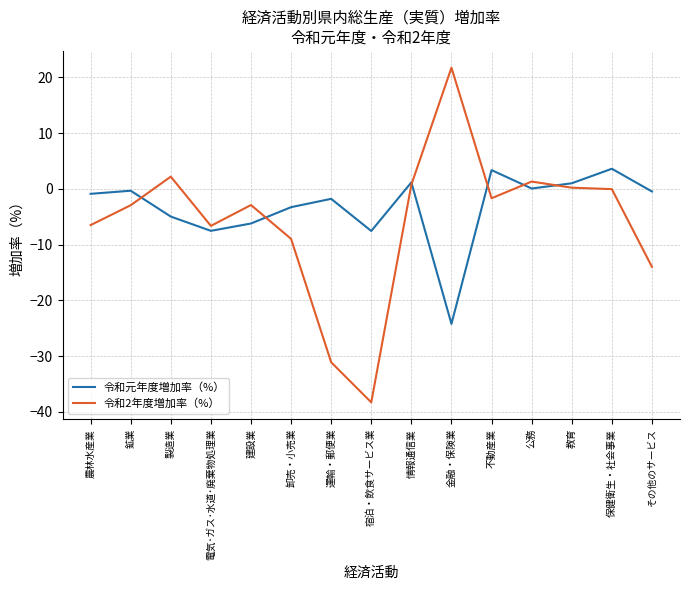

The value of 令和元年度増加率（%） at 不動産業 is 3.4. True or false?

True